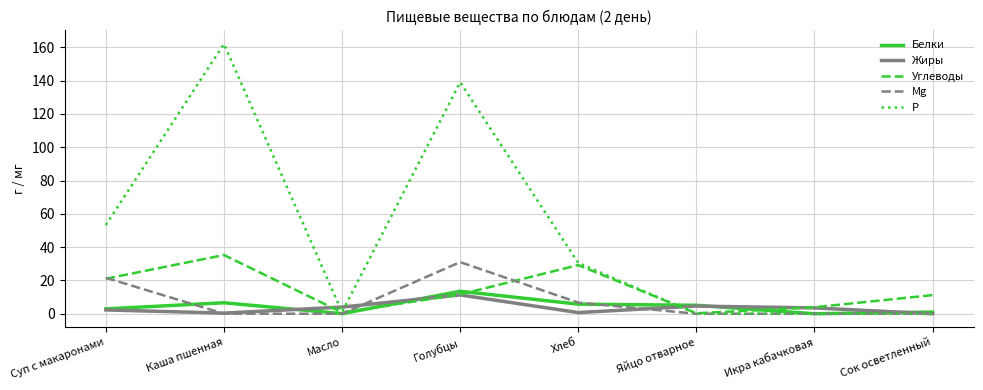

Which series has the largest total across all categories?

Р